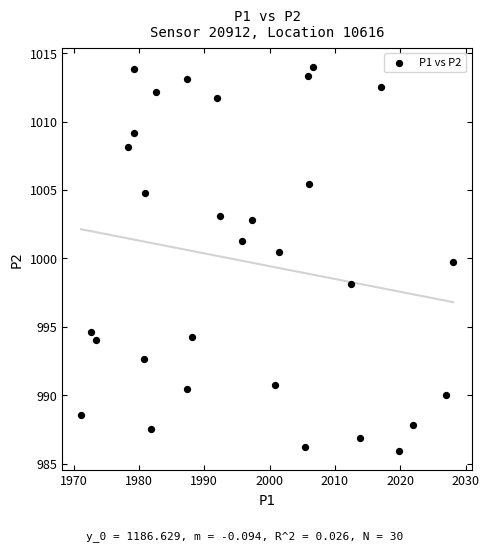

What is the range of X values (max minus min)?

57.0